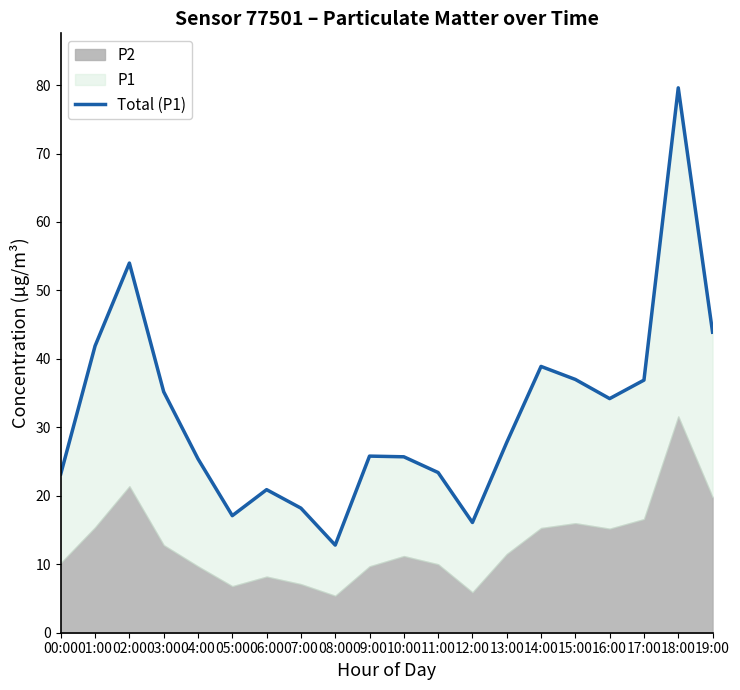

What is the label of the 6th point from the right?

14:00